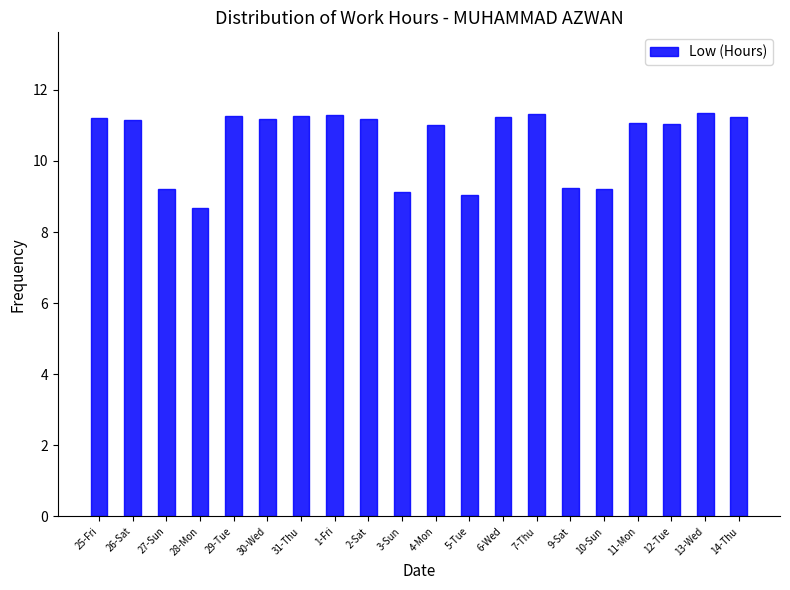

At which label does the data first exceed 11?

25-Fri